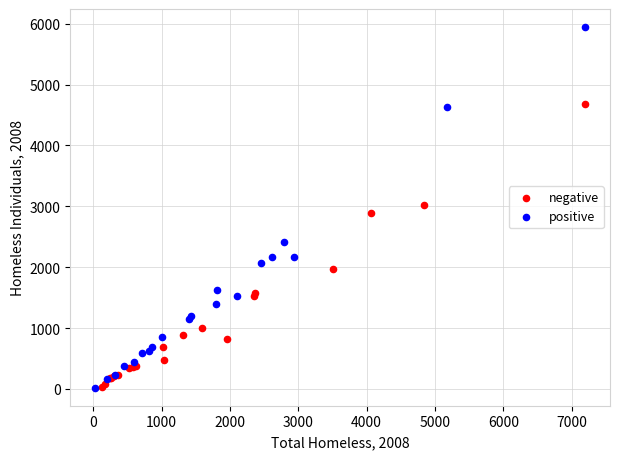

Which series has the widest spread of Y values?

positive